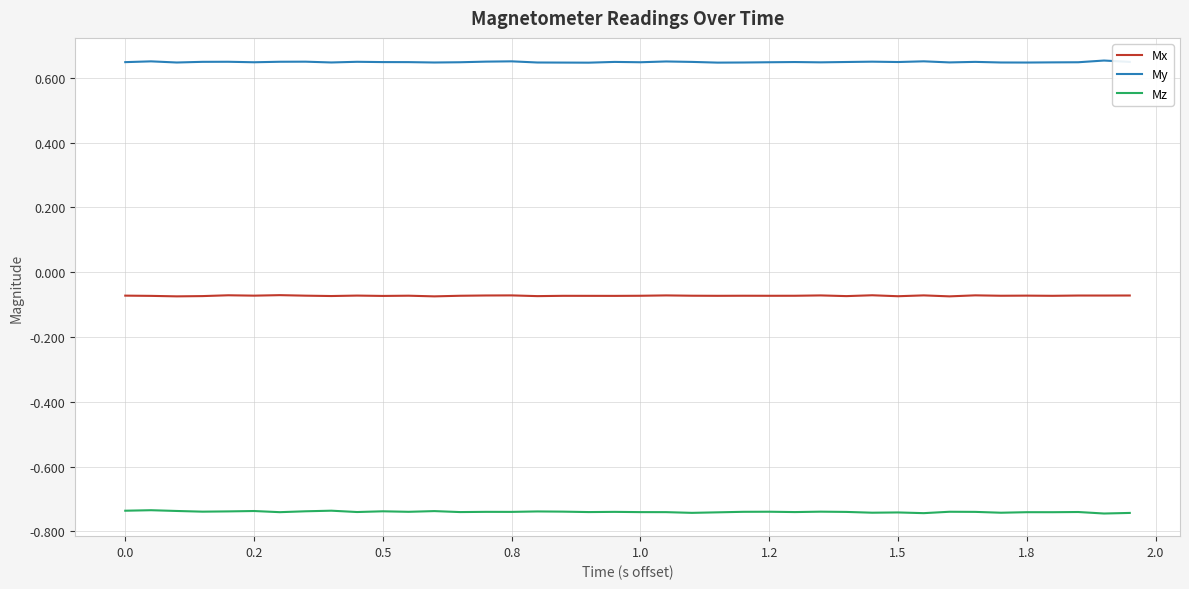

Which series has the largest total across all categories?

My